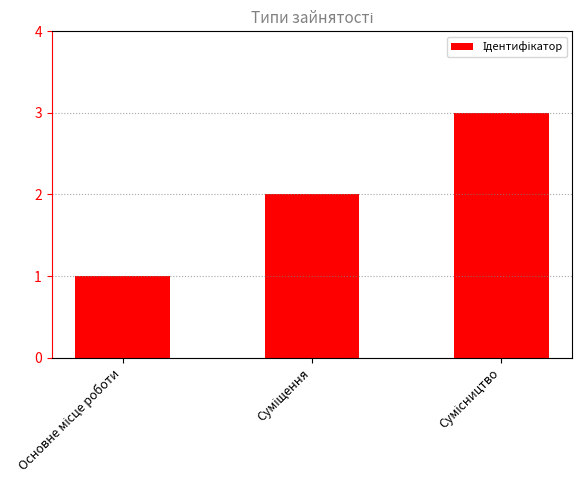

Reading left to right, extract all data points from this chart.

1	2	3